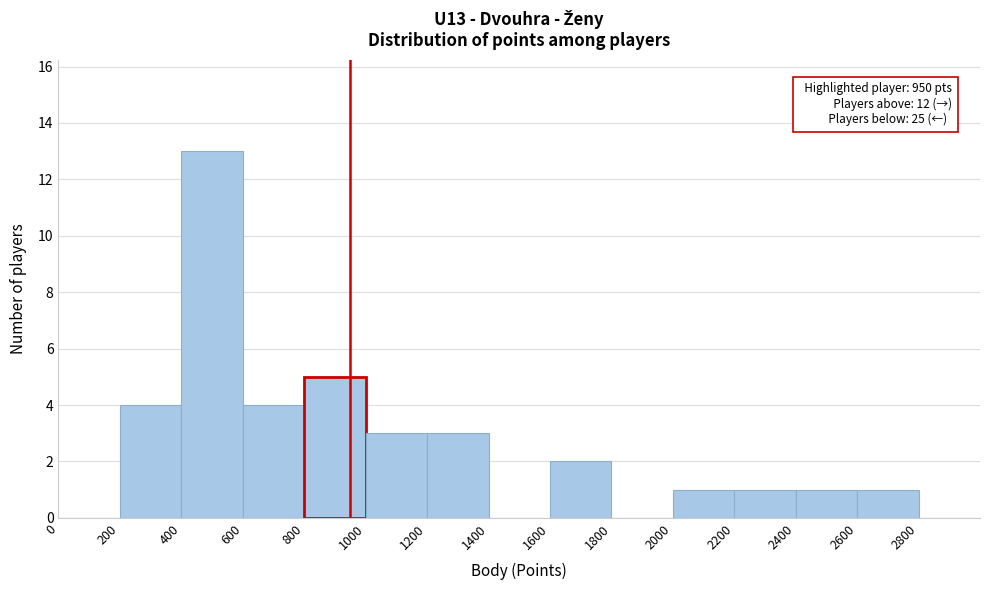

Over which range of the x-axis is the bar tallest?

400 to 600